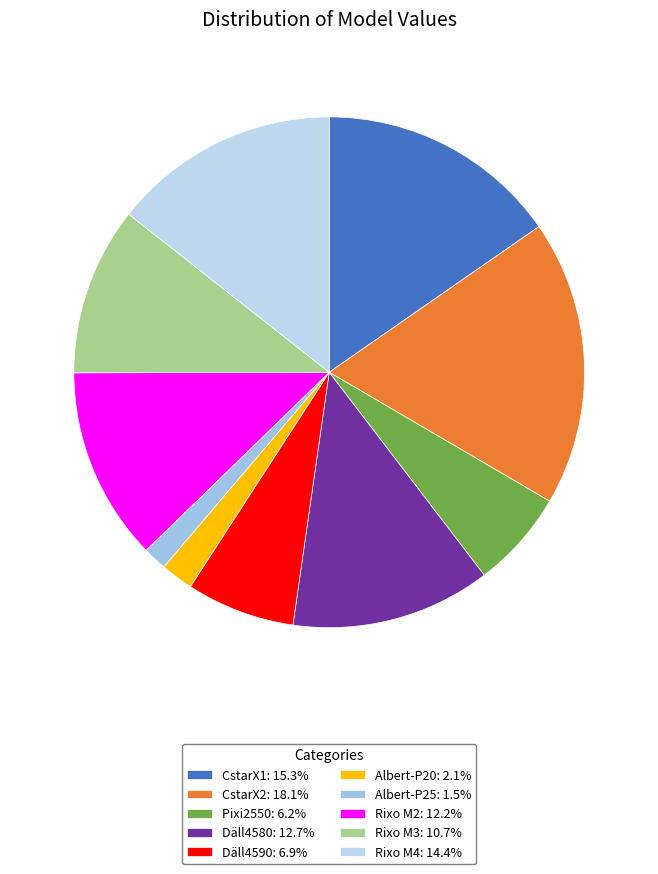

Count the number of slices in the pie.

10